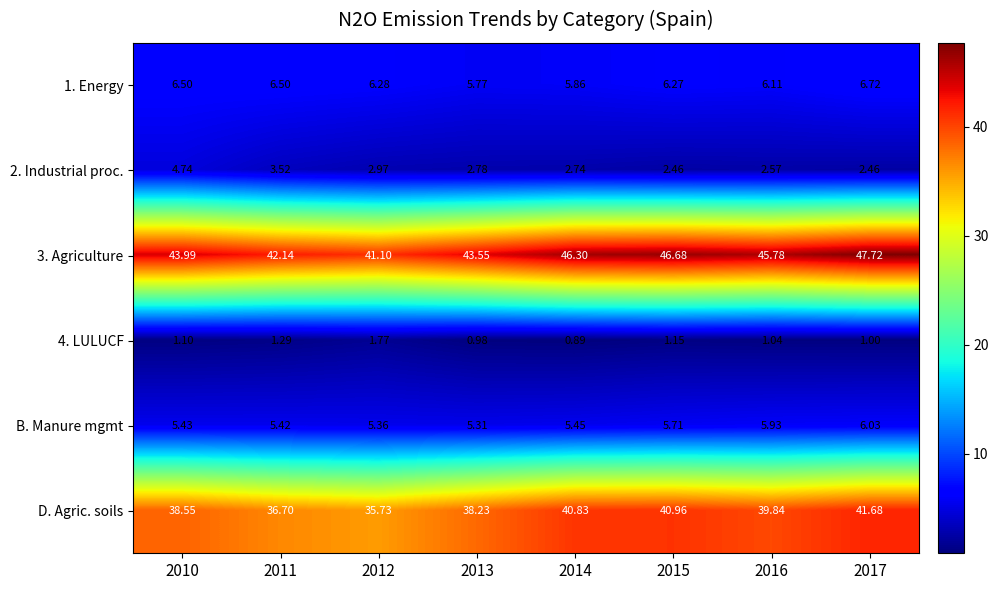

Is the value of 2. Industrial proc. at 2013 greater than the value of 3. Agriculture at 2010?

No